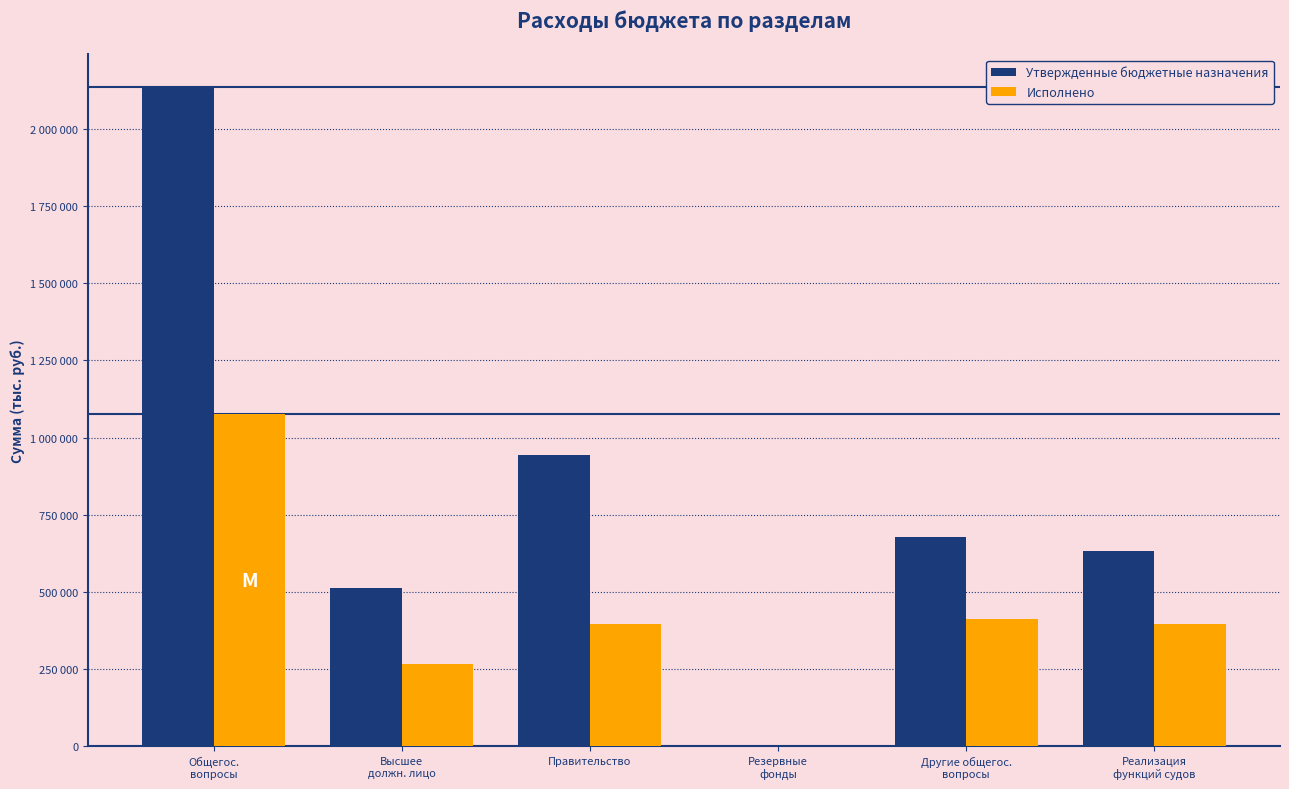

Does the chart contain stacked bars?

No